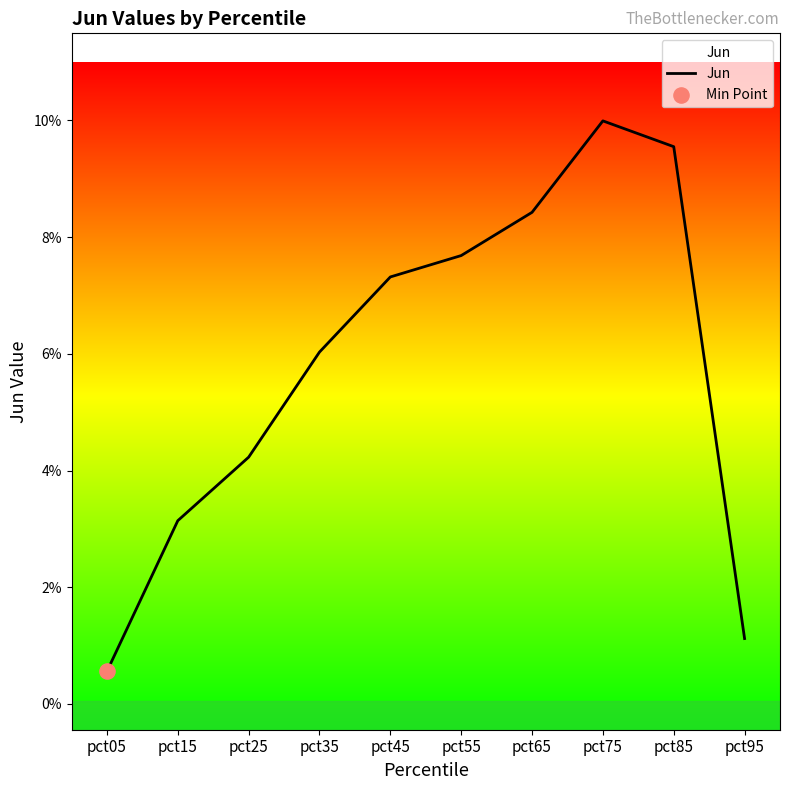

Between pct15 and pct65, which is larger?

pct65